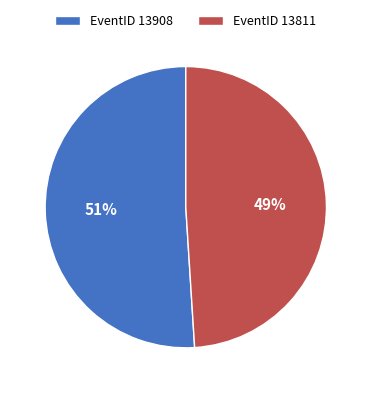

What is the largest slice in the pie chart?

EventID 13908